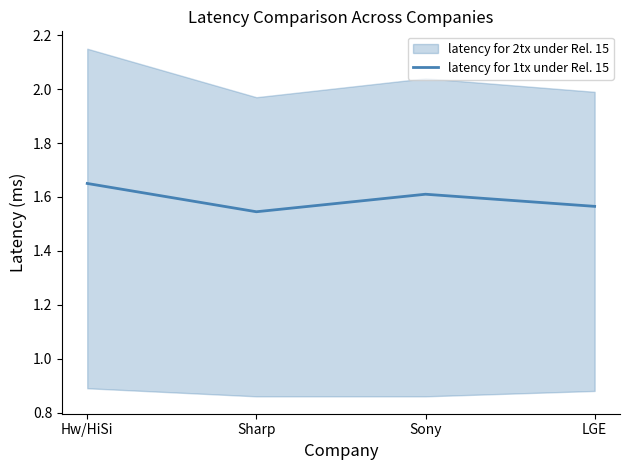

Where is the first local maximum?

Sony